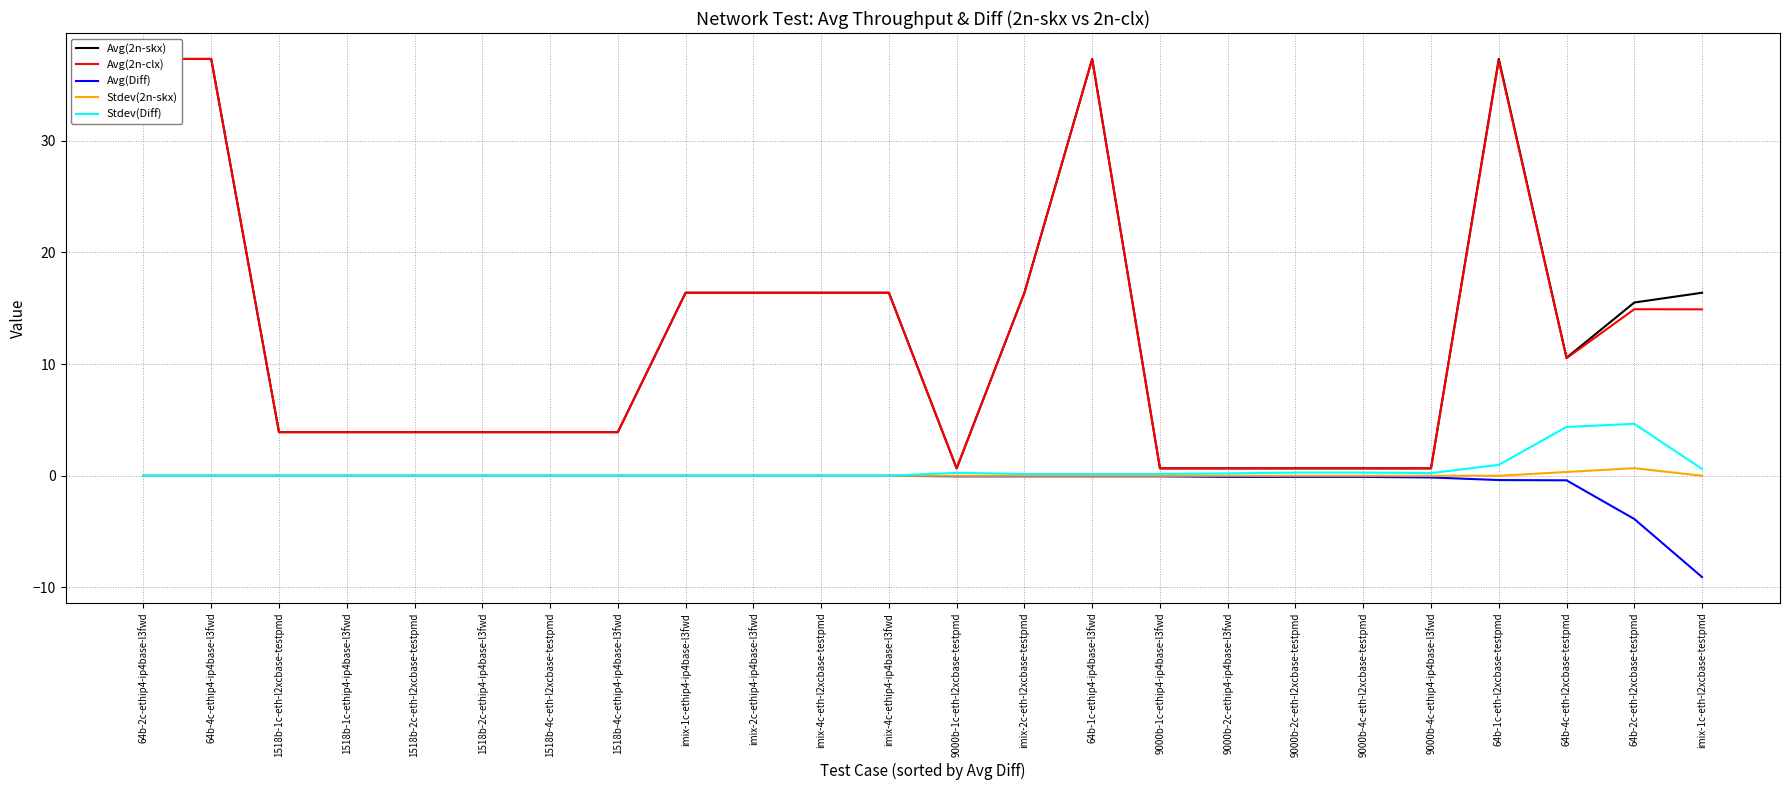

What is the label of the 18th point from the right?

1518b-4c-eth-l2xcbase-testpmd